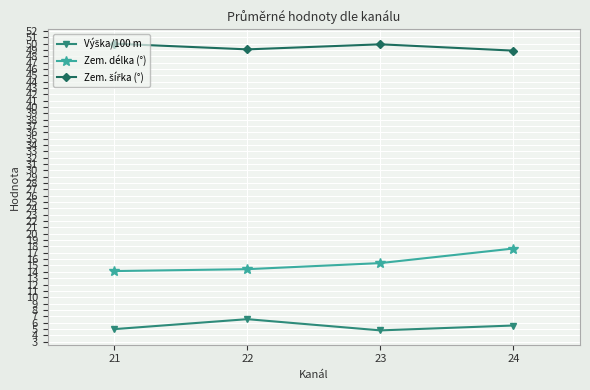

What is the greatest value displayed?

50.0